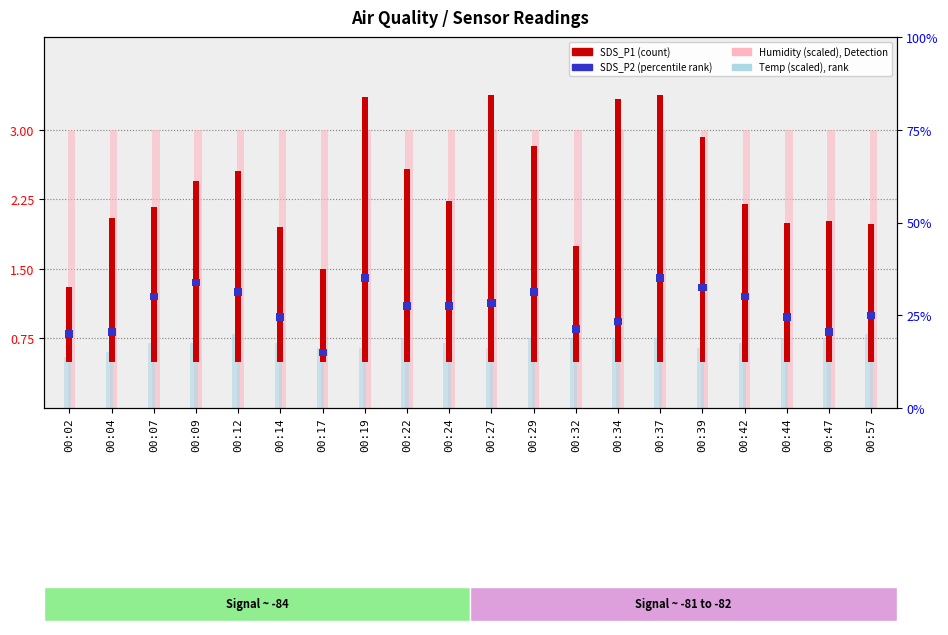

How many groups of bars are there?

20